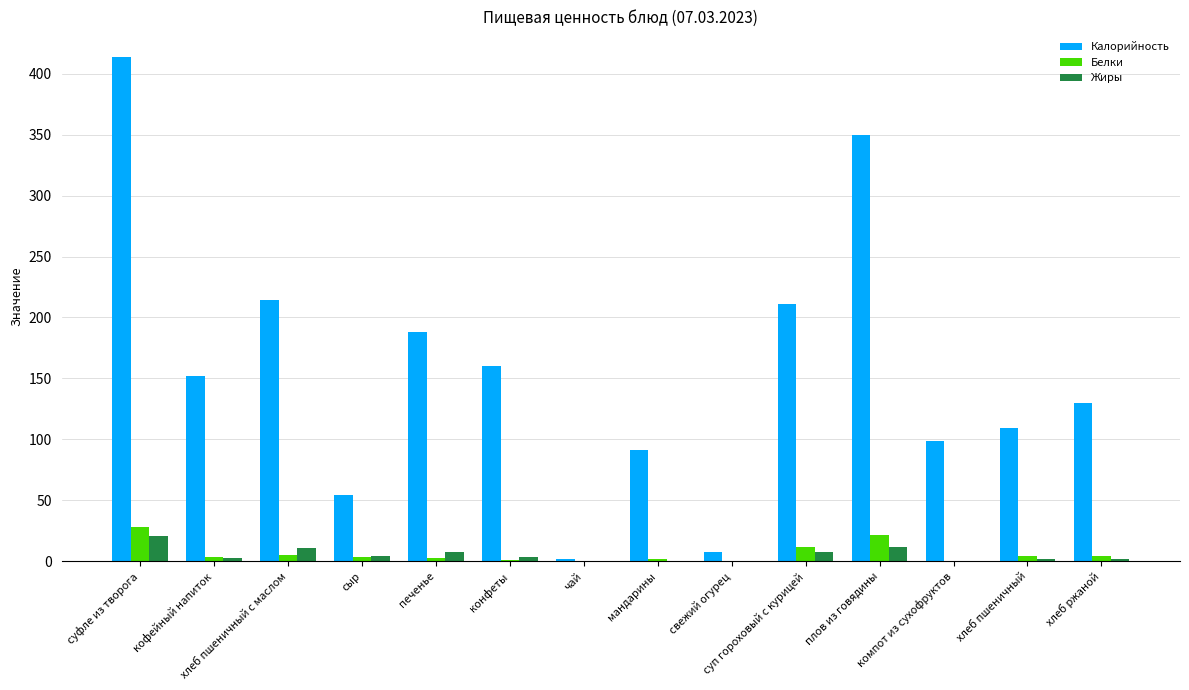

Is it true that Белки equals 0.0 at чай?

True